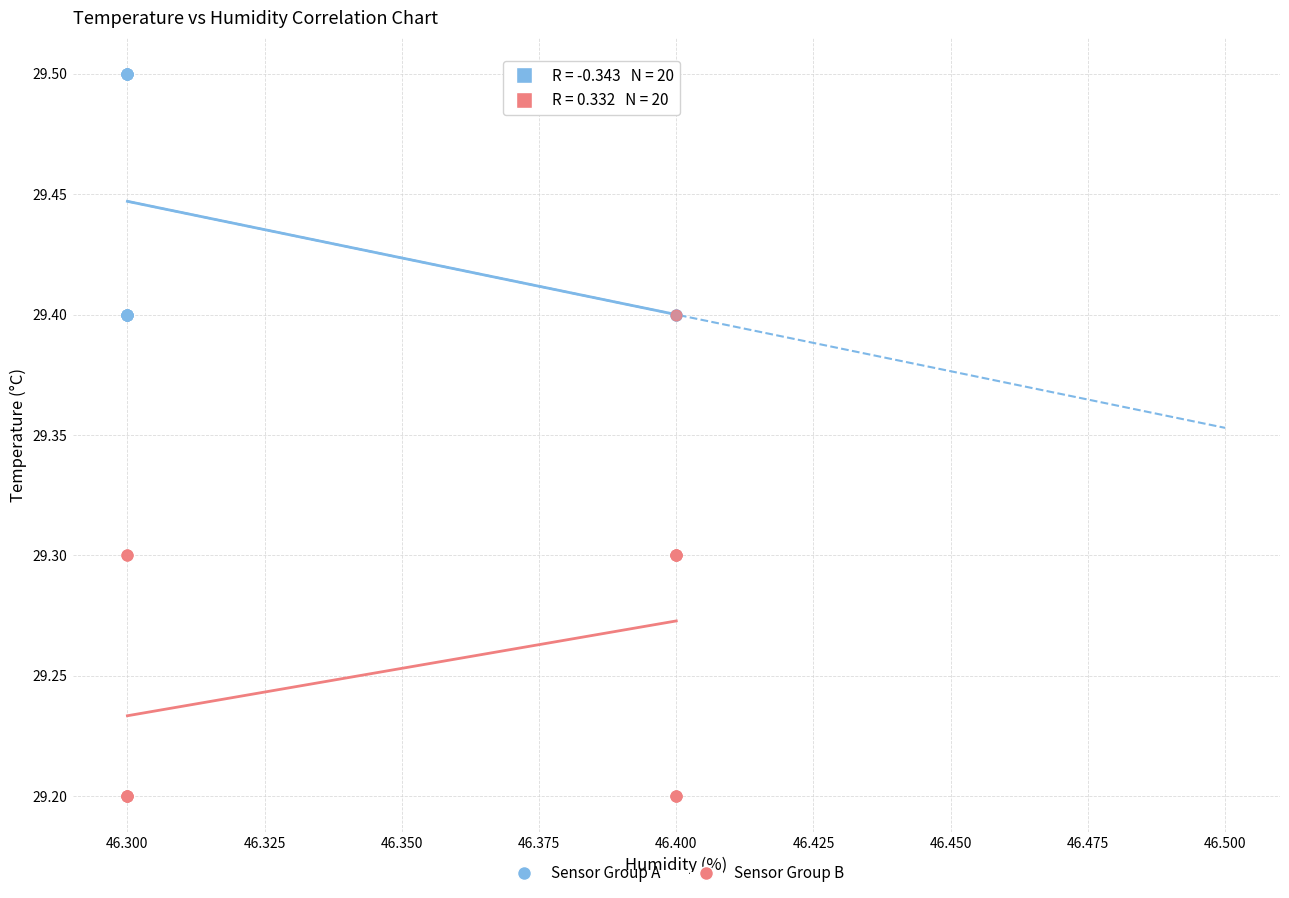

Which series has the largest Y range (max minus min)?

Sensor Group B